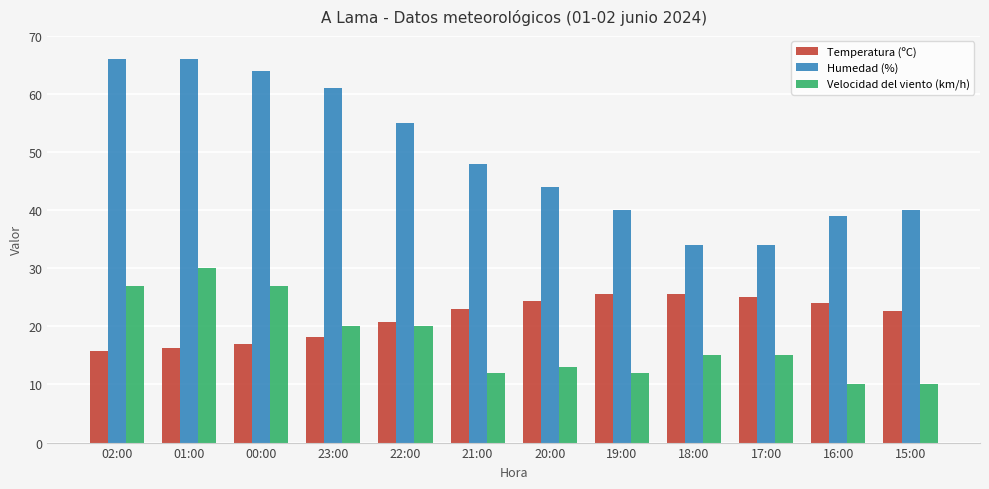

Where does the Velocidad del viento (km/h) series first go above 15?

02:00